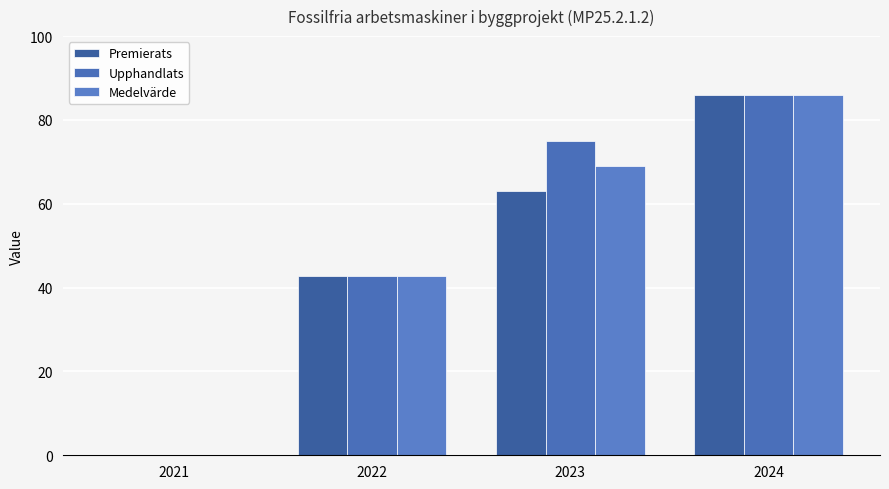

What is the difference between the Medelvärde values at 2023 and 2022?

26.1